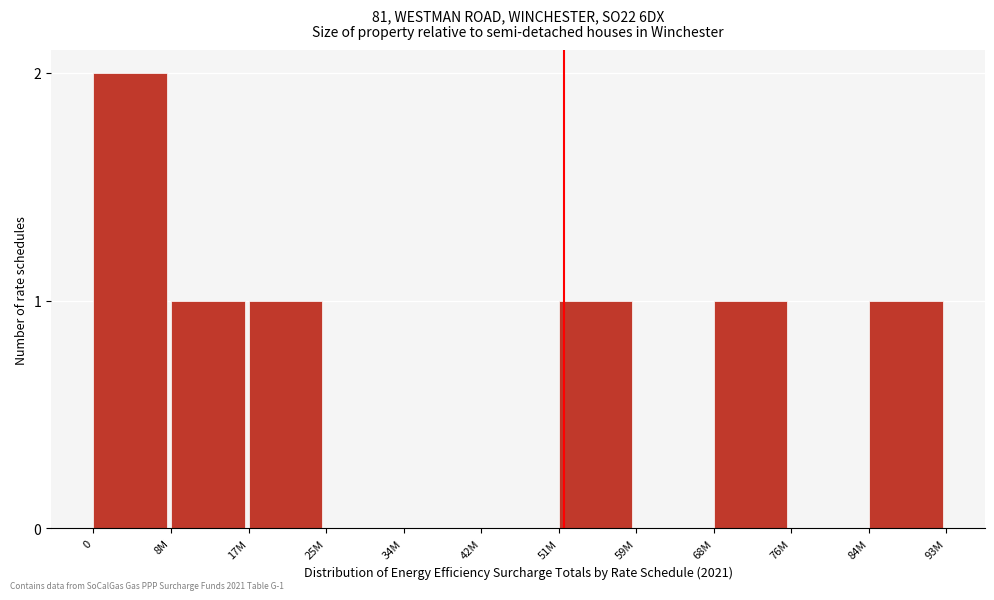

Reading left to right, list all the values displayed in this chart.

0=2	8M=1	17M=1	25M=0	34M=0	42M=0	51M=1	59M=0	68M=1	76M=0	84M=1